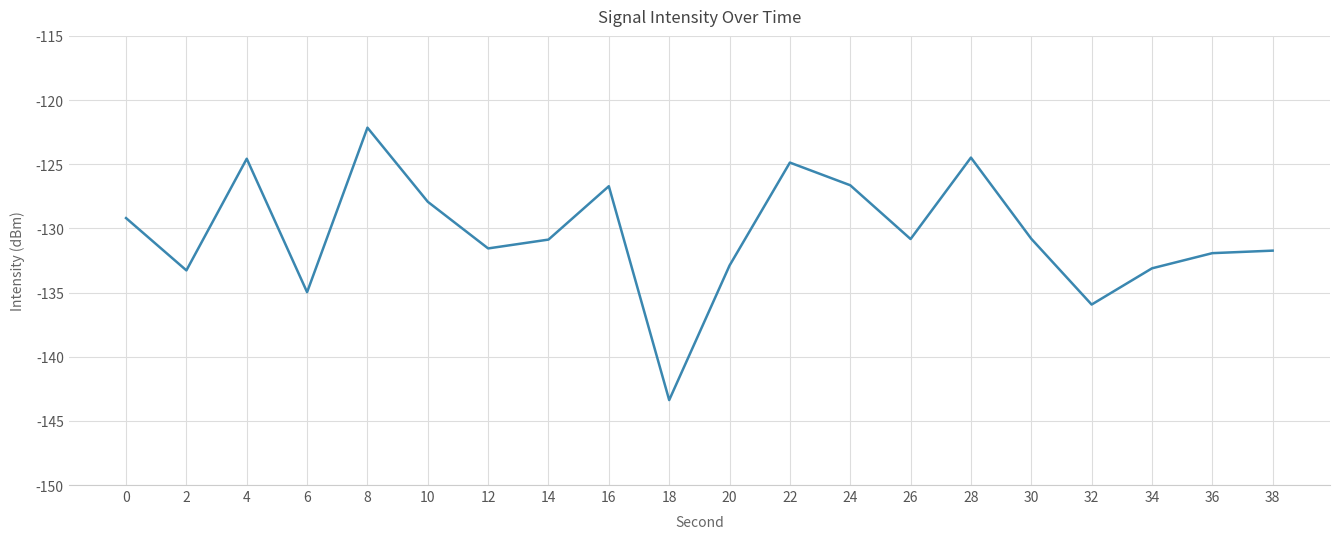

What is the smallest value displayed?

-143.4